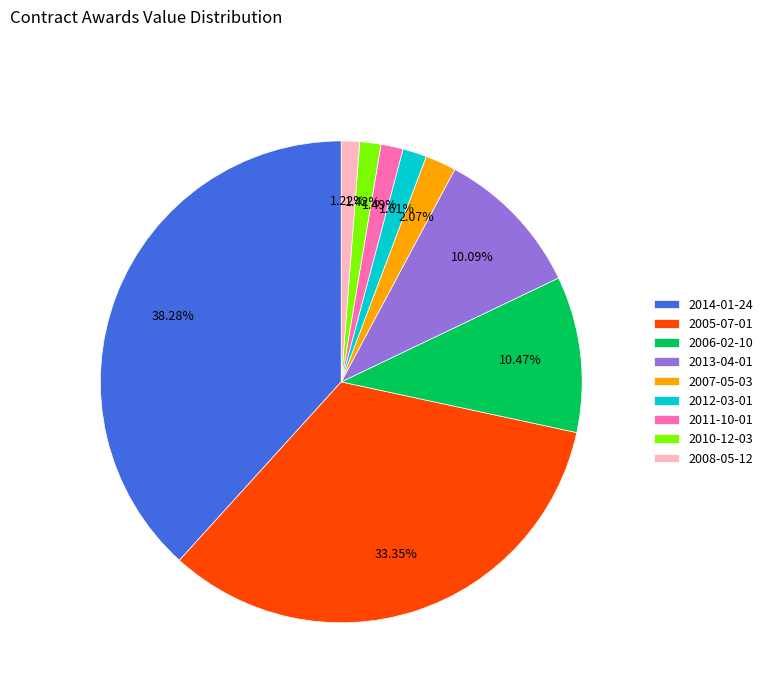

True or false: 2008-05-12 accounts for 8% of the total.

False